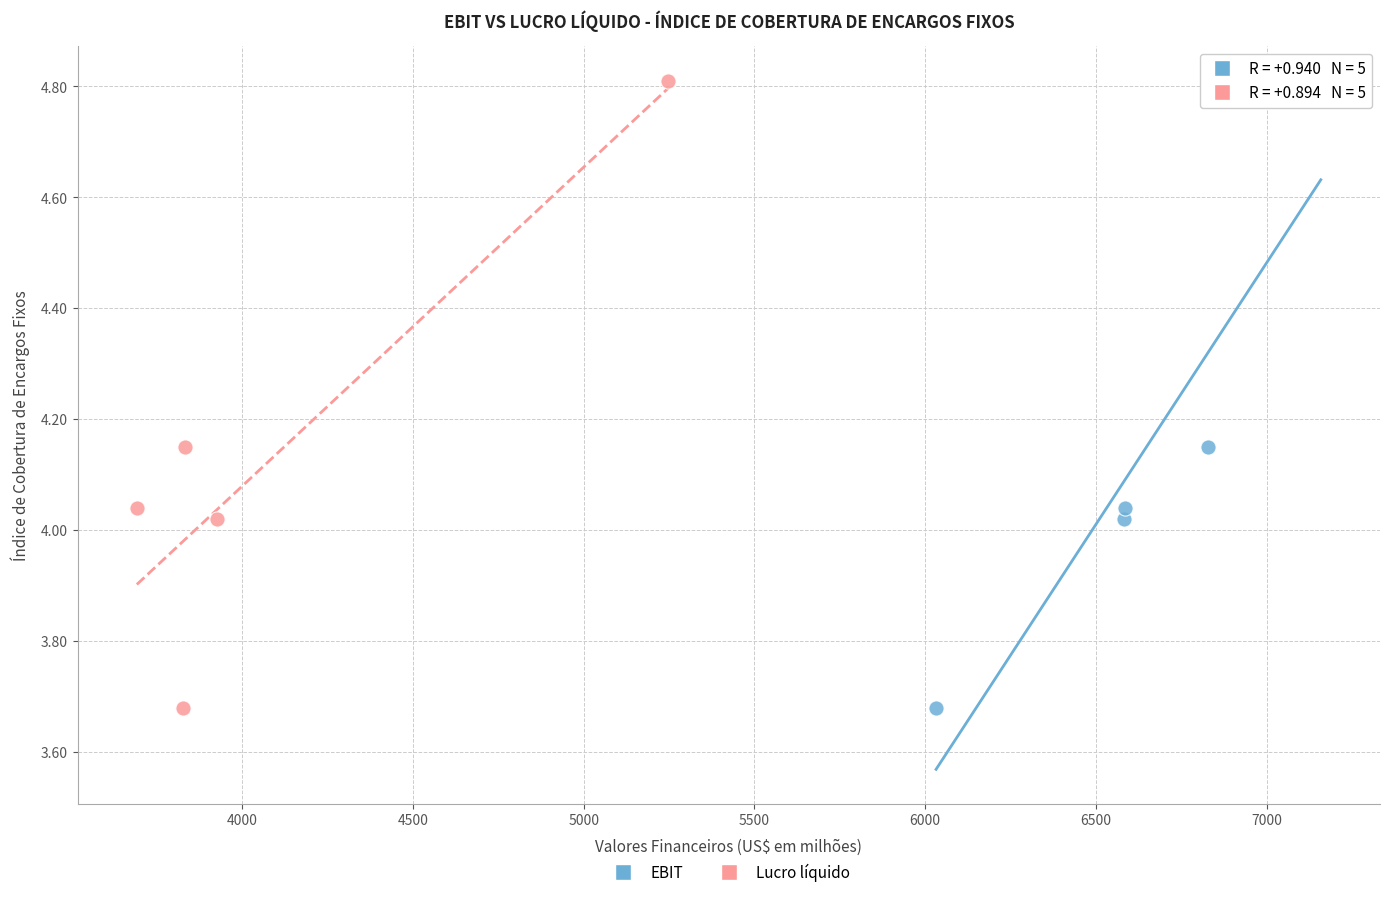

What are all the series names shown in the legend?

EBIT, Lucro líquido